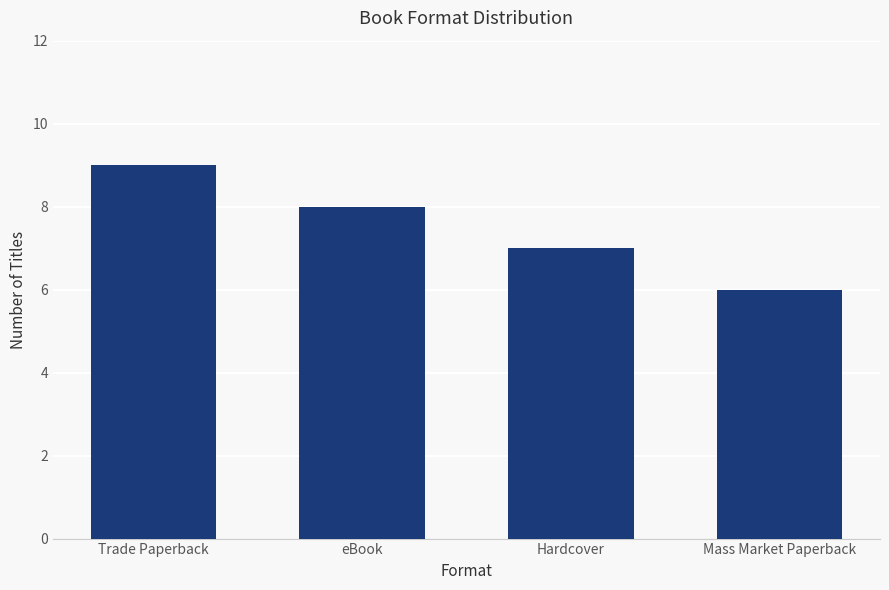

Which category has the lowest value across all series?

Mass Market Paperback